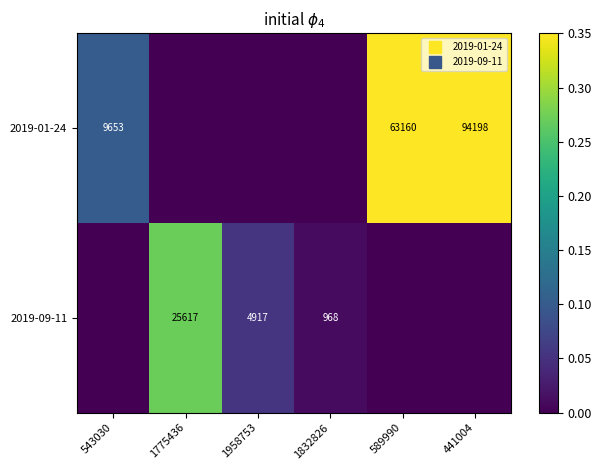

Rank the categories by 2019-09-11 value from lowest to highest.

543030, 589990, 441004, 1832826, 1958753, 1775436